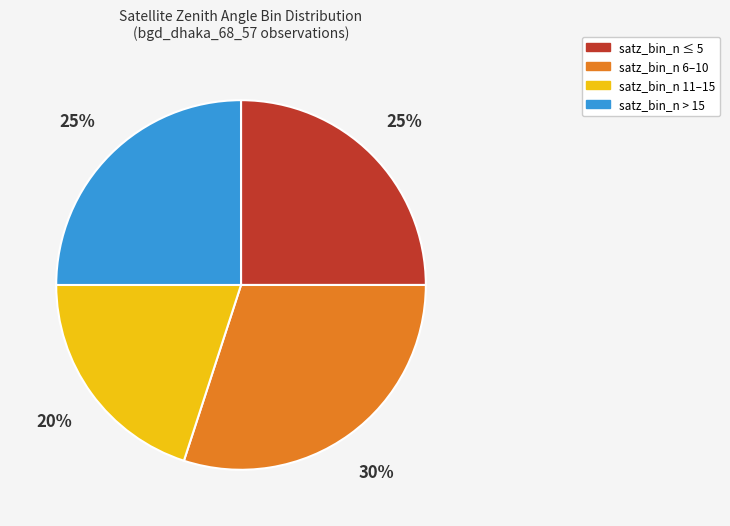

To the nearest percent, what is the difference between the largest and smallest slice percentages?

10%